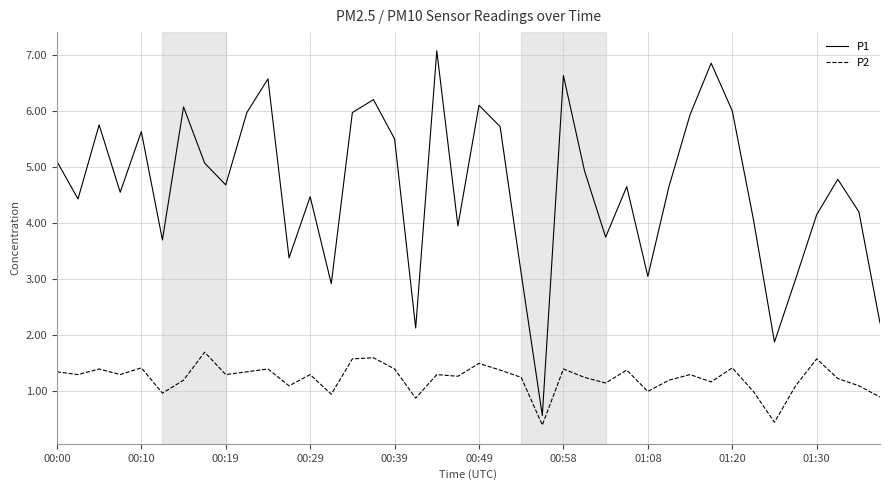

True or false: P2 and P1 cross at least once.

False